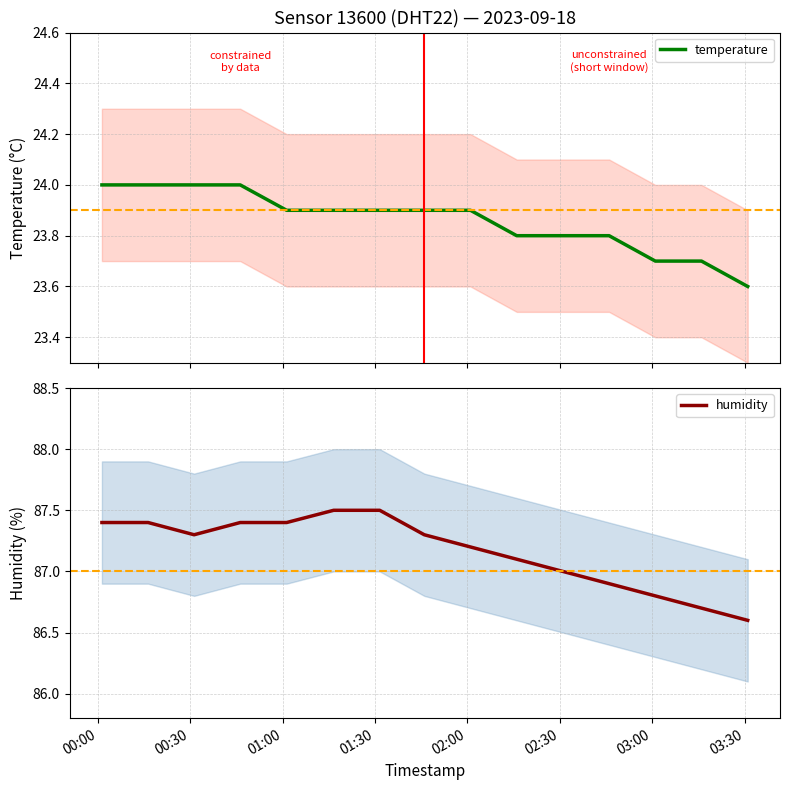

True or false: temperature has more than 2 interior local peaks.

False